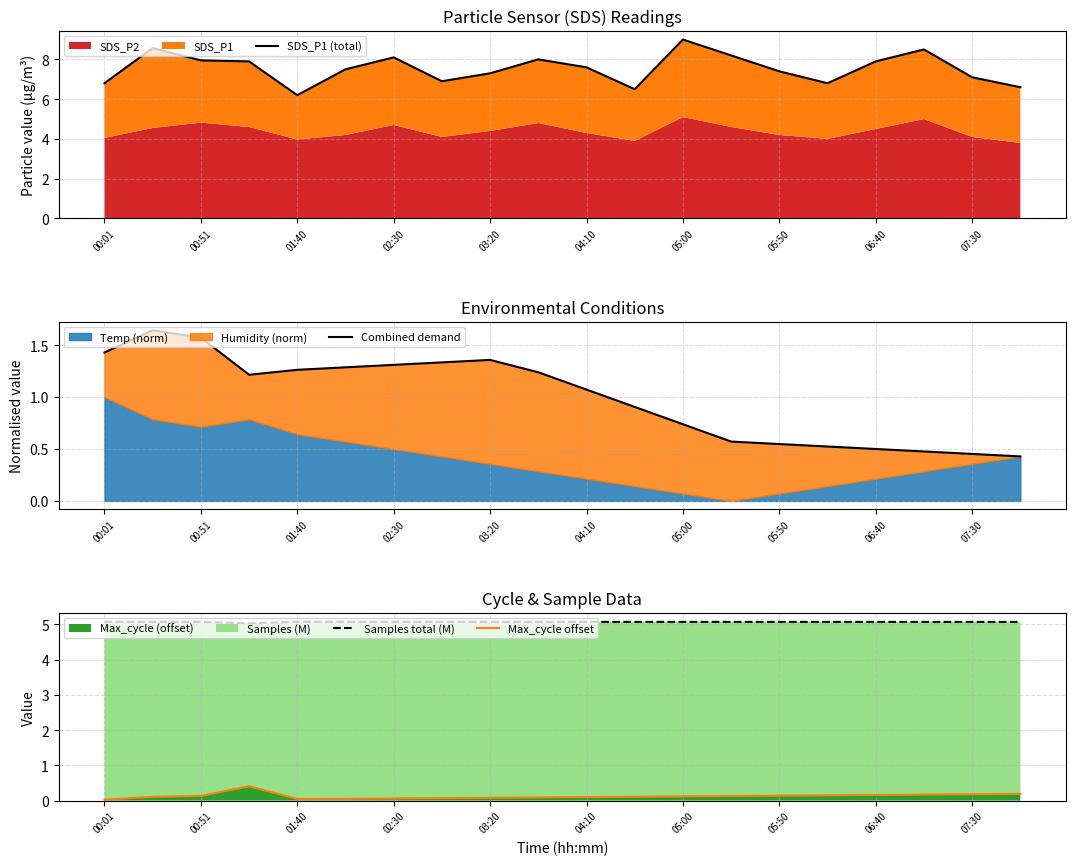

The value of Max_cycle (offset) at 06:40 is 0.2. True or false?

True